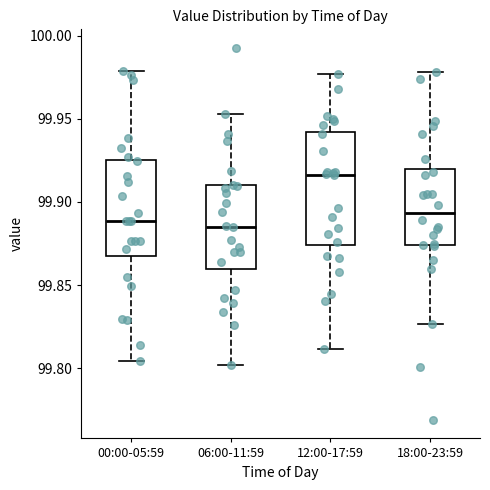

Which box's median line is the highest?

12:00-17:59